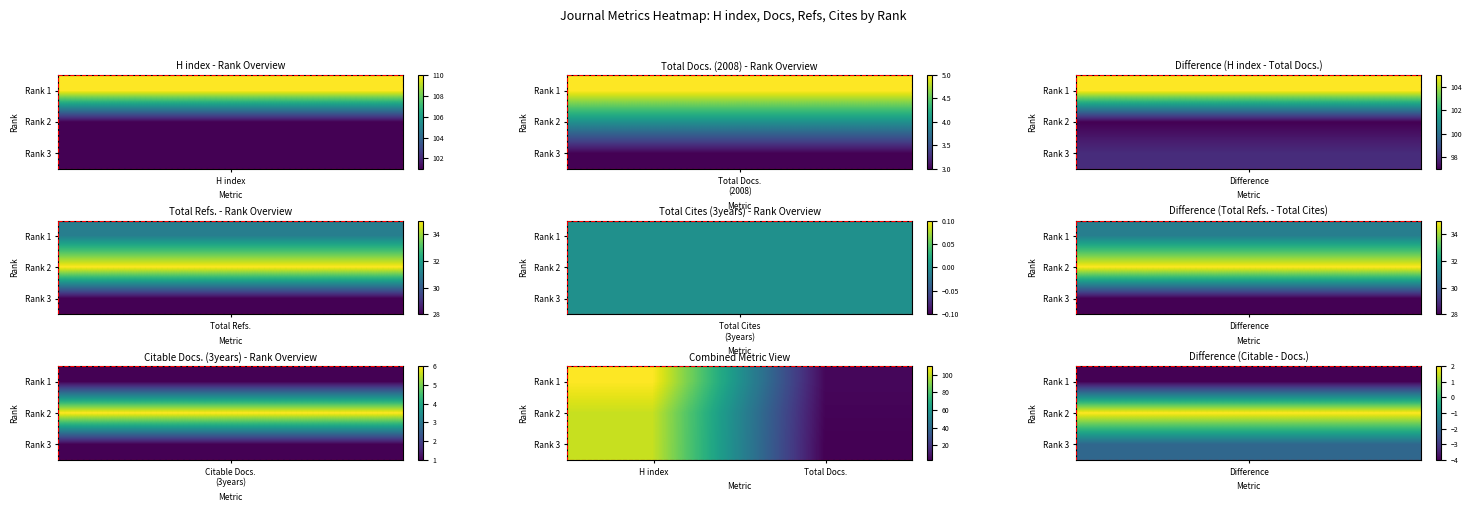

Reading left to right, extract all data points from this chart.

Rank 1: H index=110	Total Docs.=5
Rank 2: H index=101	Total Docs.=4
Rank 3: H index=101	Total Docs.=3